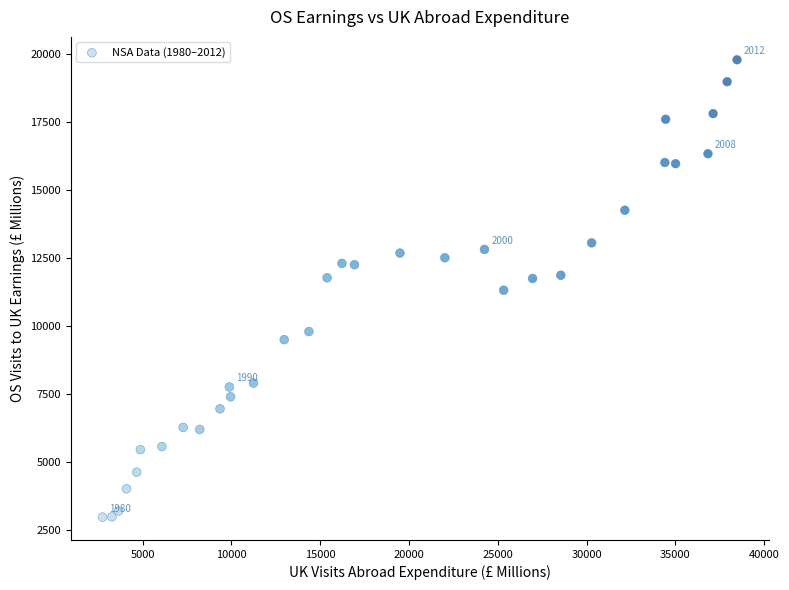

What is the range of Y values (max minus min)?

16820